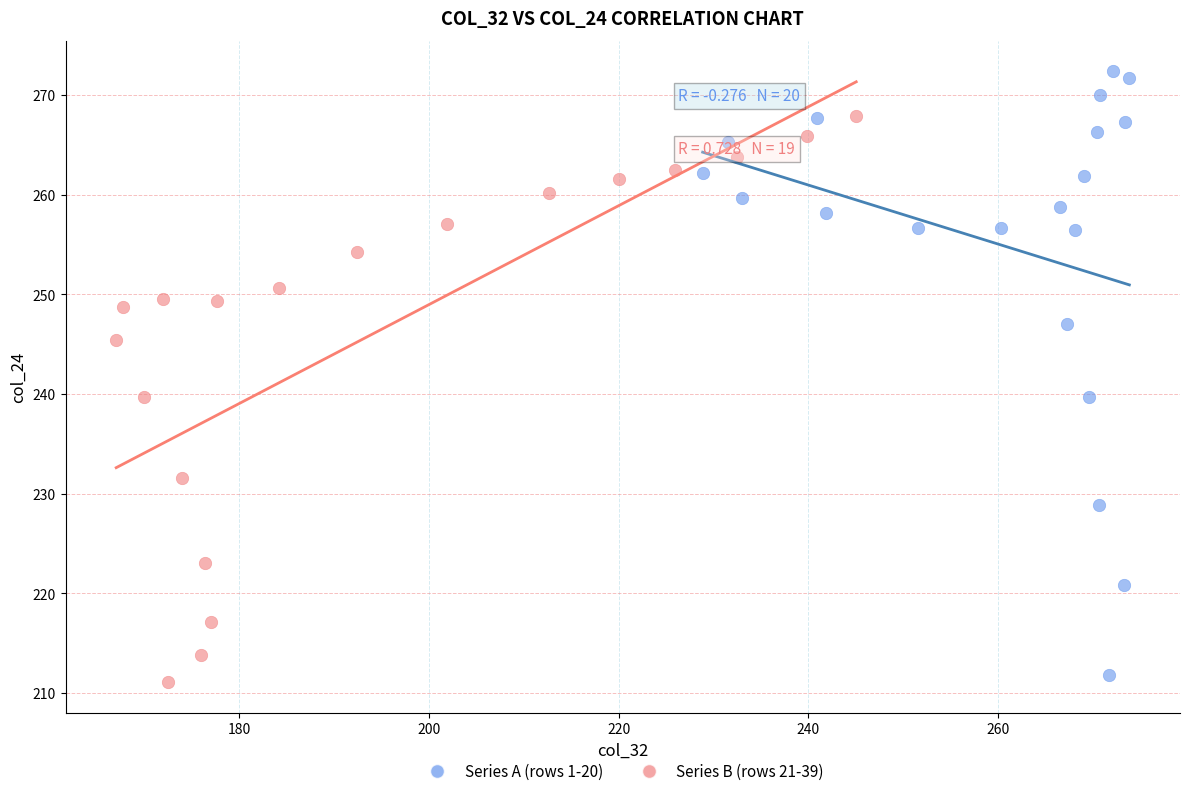

What are all the series names shown in the legend?

Series A (rows 1-20), Series B (rows 21-39)